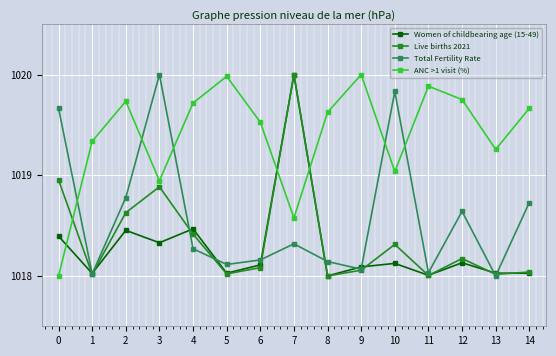

Which series changed the most between 2 and 8?

Total Fertility Rate